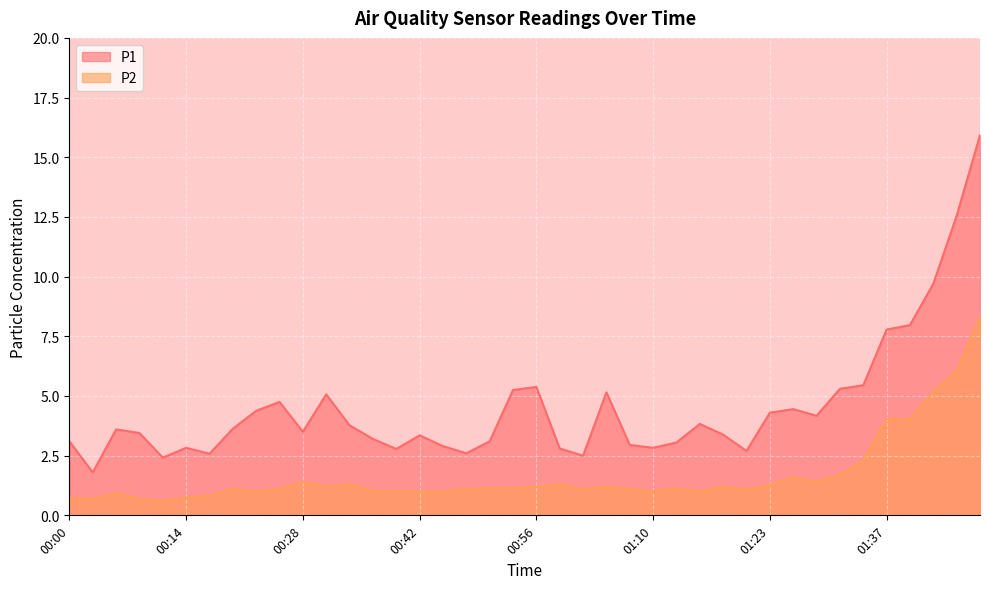

Which series has the widest spread of values?

P1